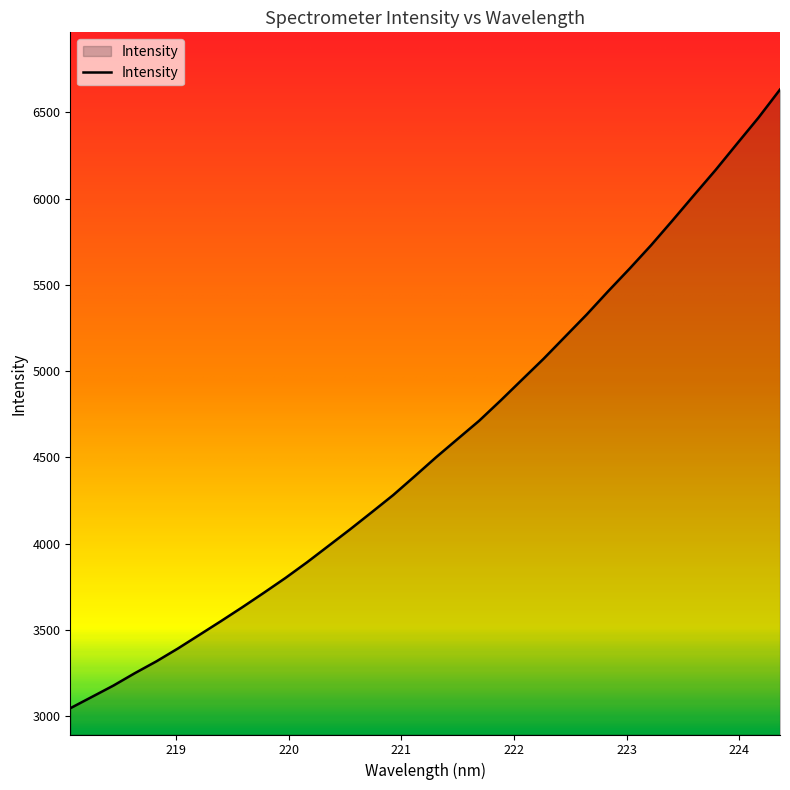

What is the smallest value displayed?

3046.0